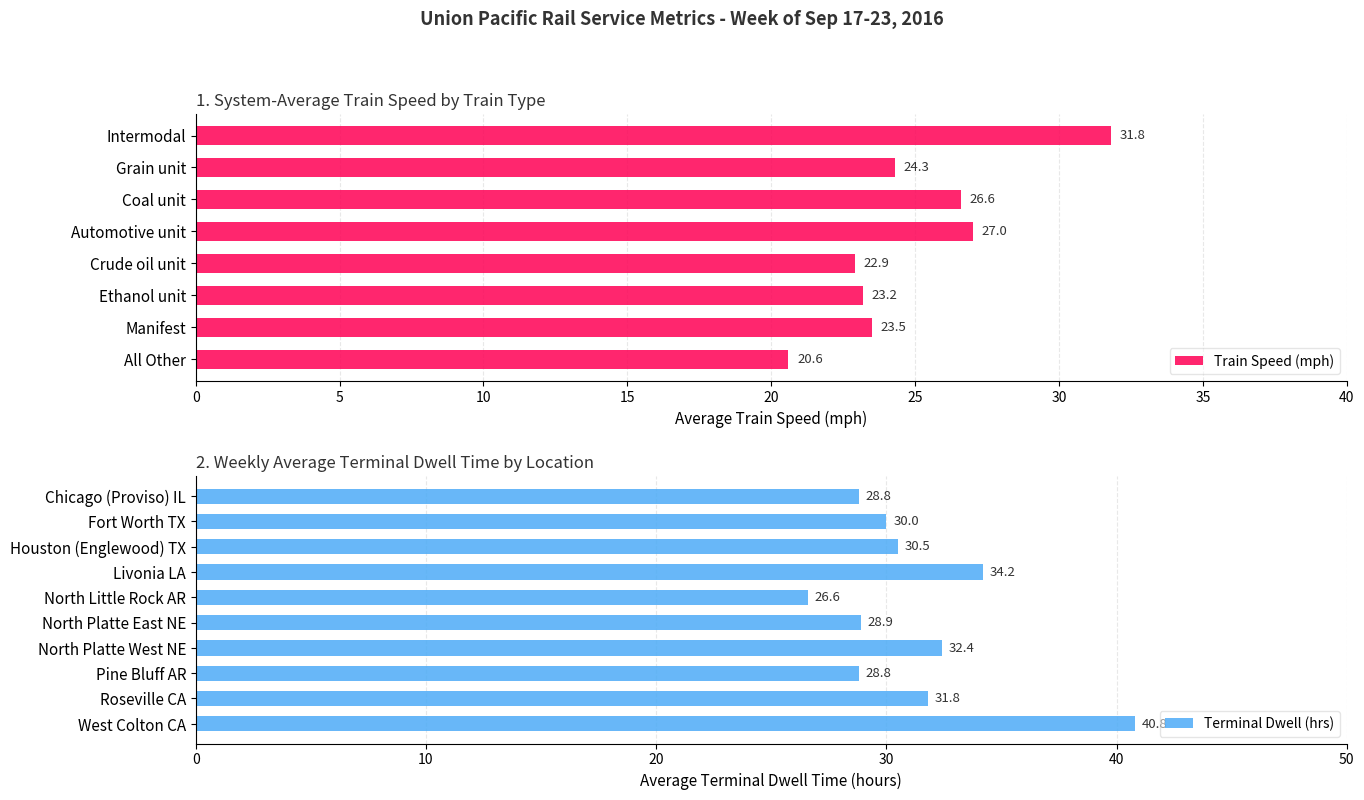

What is the label of the 6th bar from the left?

Ethanol unit